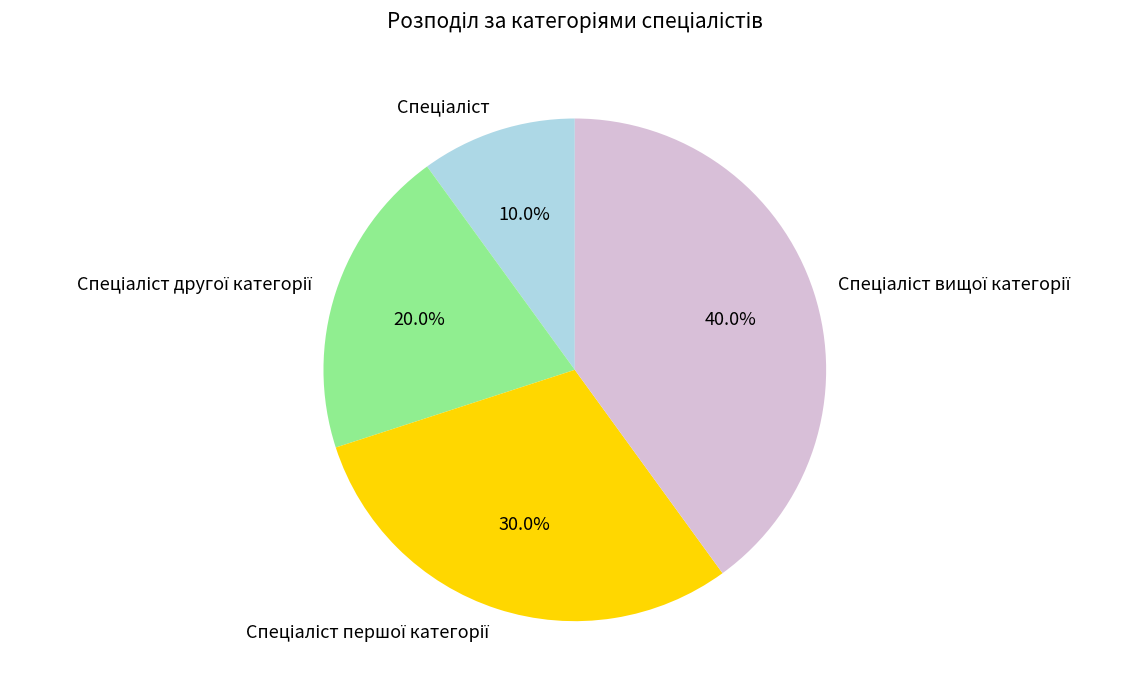

Is there a majority slice in this chart?

No